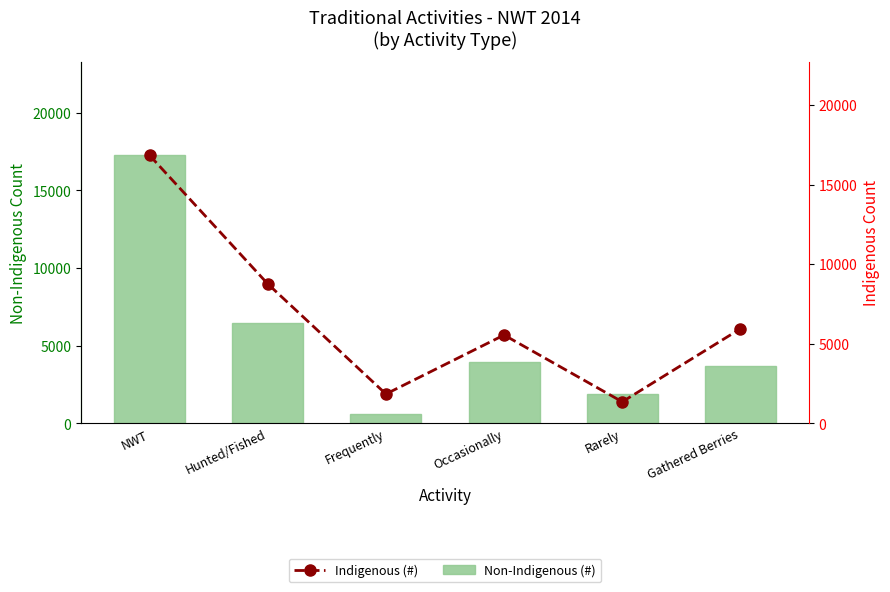

Between Frequently and Gathered Berries, which is larger?

Gathered Berries